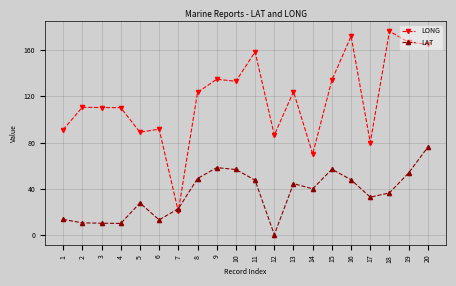

What are all the series names shown in the legend?

LONG, LAT